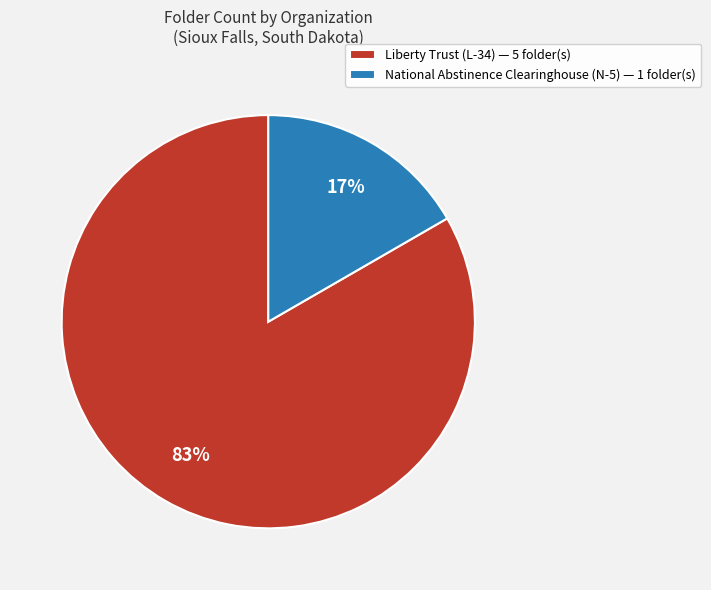

Combined, do Liberty Trust (L-34) — 5 folder(s) and National Abstinence Clearinghouse (N-5) — 1 folder(s) account for over 50%?

Yes